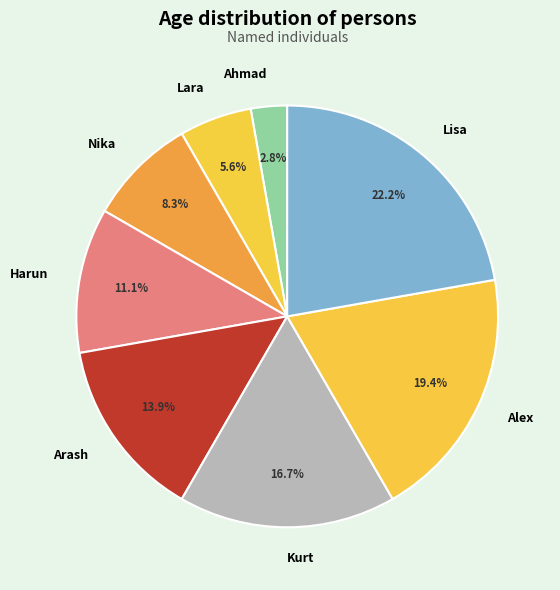

True or false: Alex accounts for 19% of the total.

True